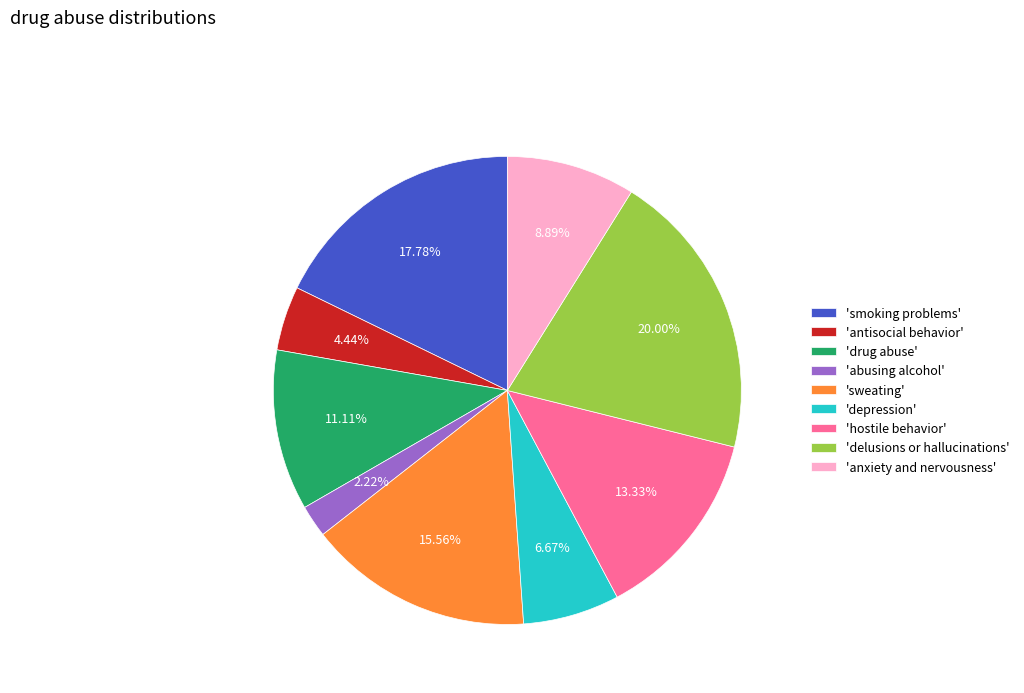

Does 'anxiety and nervousness' represent more than half of the total?

No